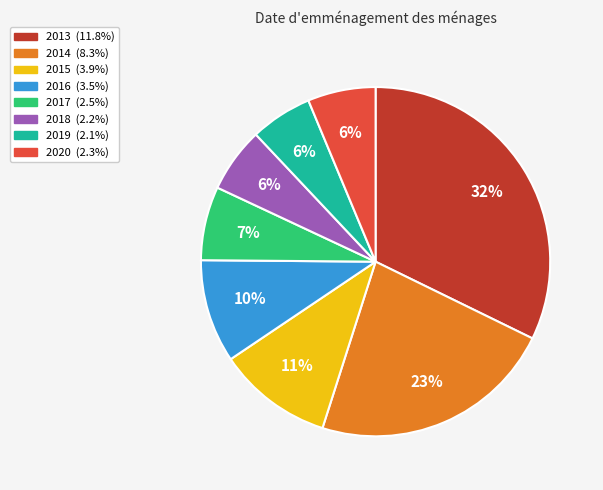

To the nearest percent, what is the average slice percentage?

12%